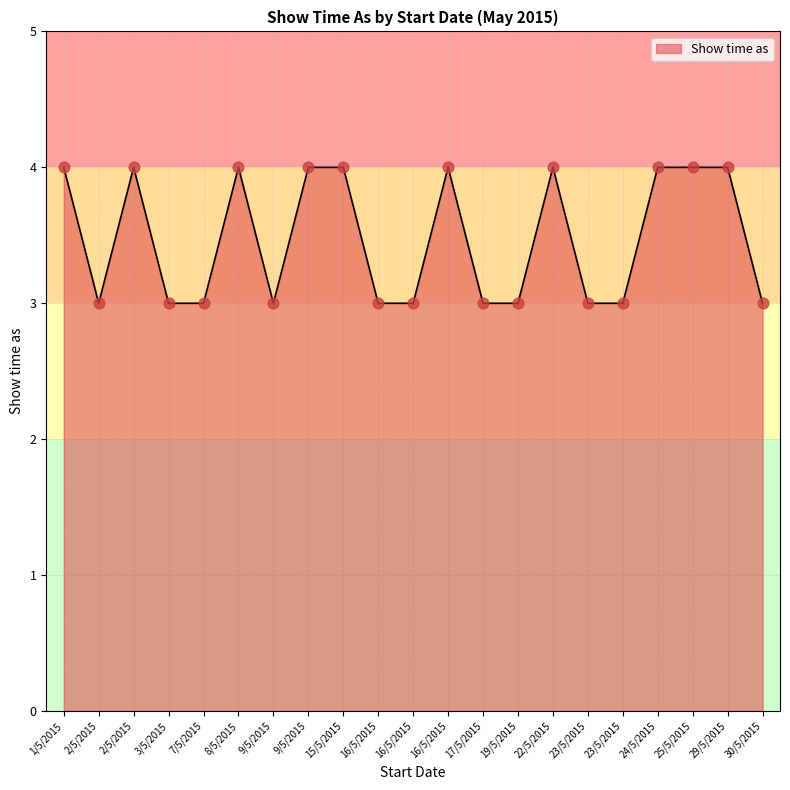

Which has a higher value, 22/5/2015 or 9/5/2015?

22/5/2015